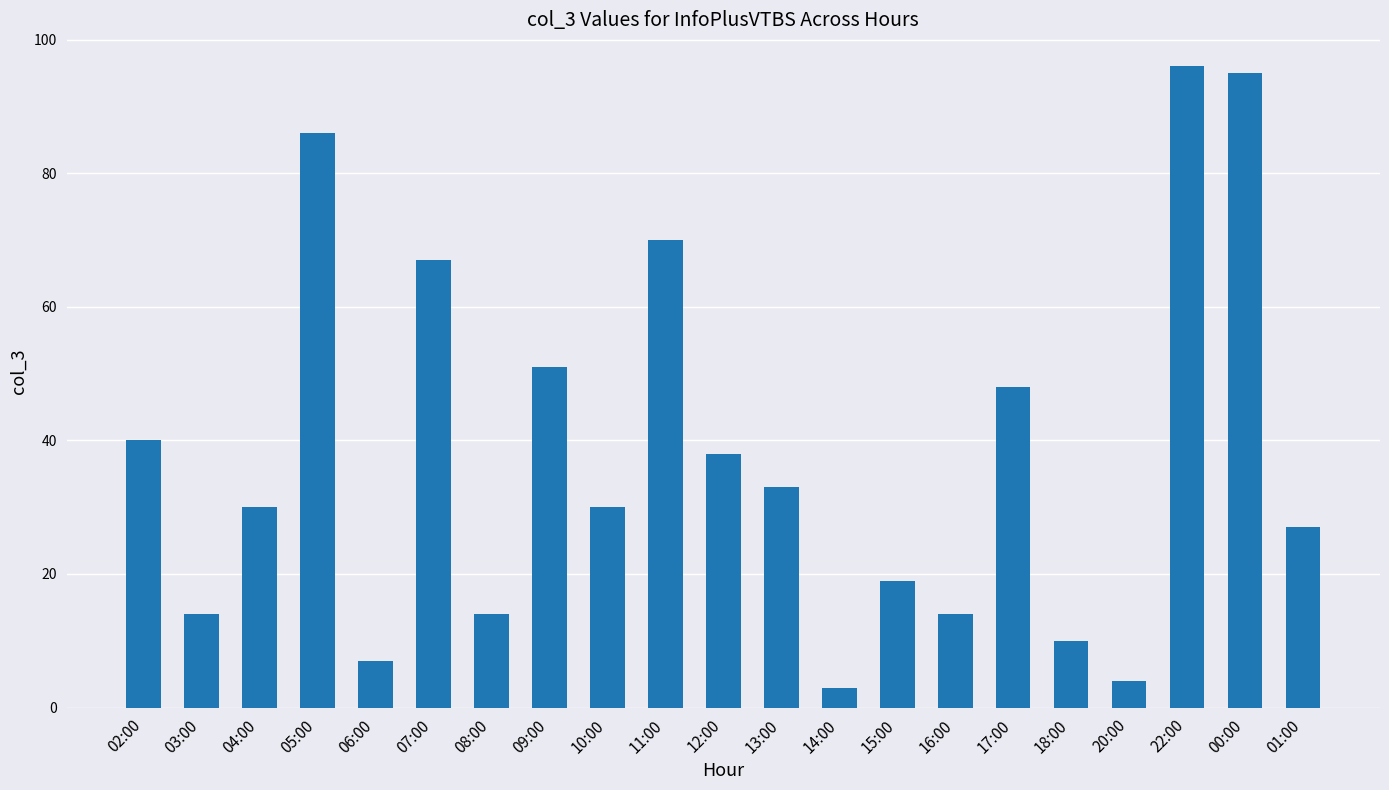

Reading right to left, extract all data points from this chart.

27	95	96	4	10	48	14	19	3	33	38	70	30	51	14	67	7	86	30	14	40